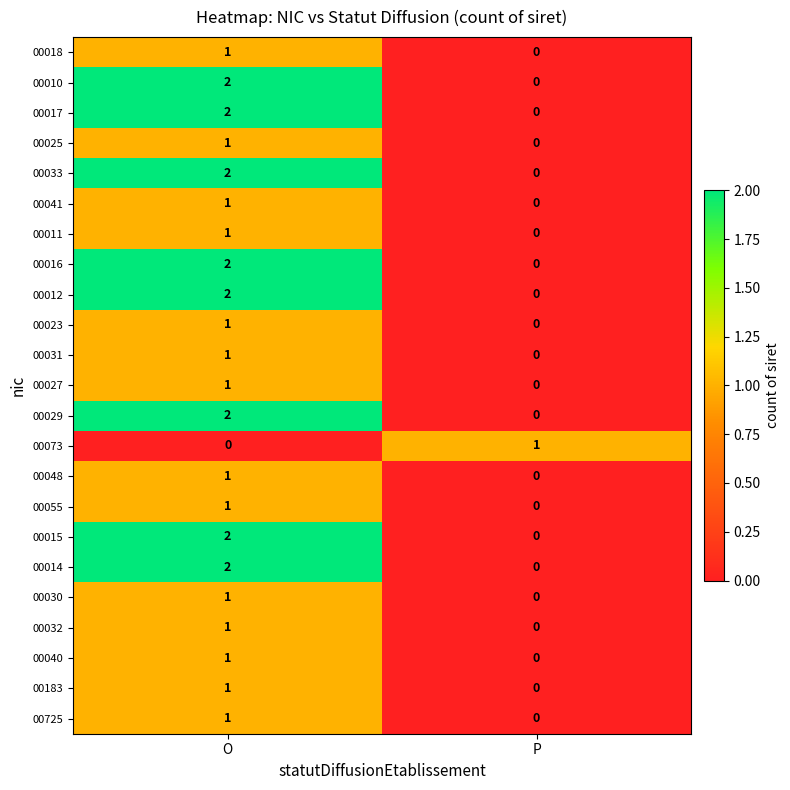

True or false: 00073 has a value of 1 at P.

True